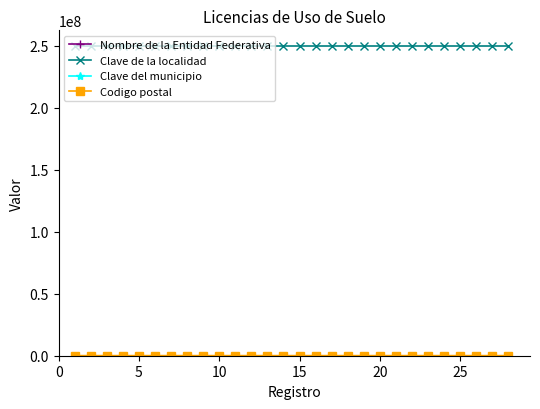

Does the chart display data point markers on the line(s)?

Yes